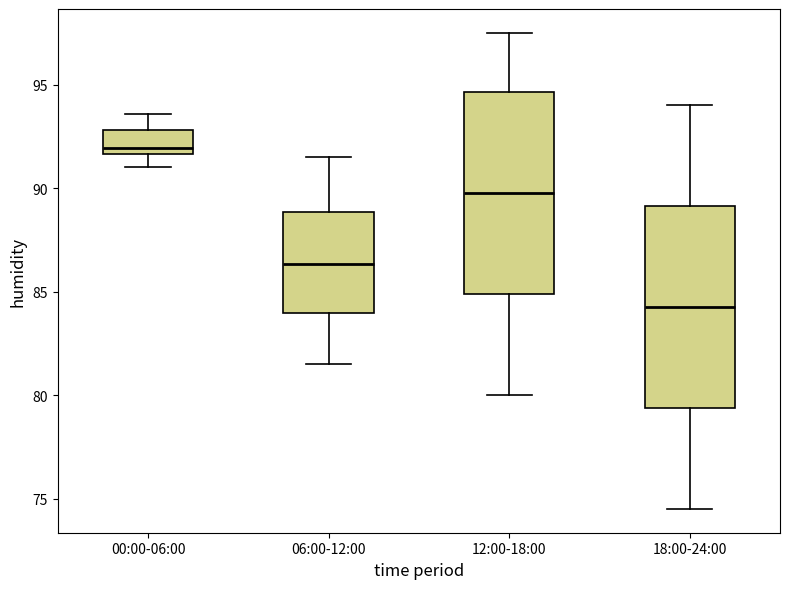

Where does the median line of the box for 00:00-06:00 sit on the y-axis? The values are not printed on the chart, so give them approximately, as read against the axis.

92.0